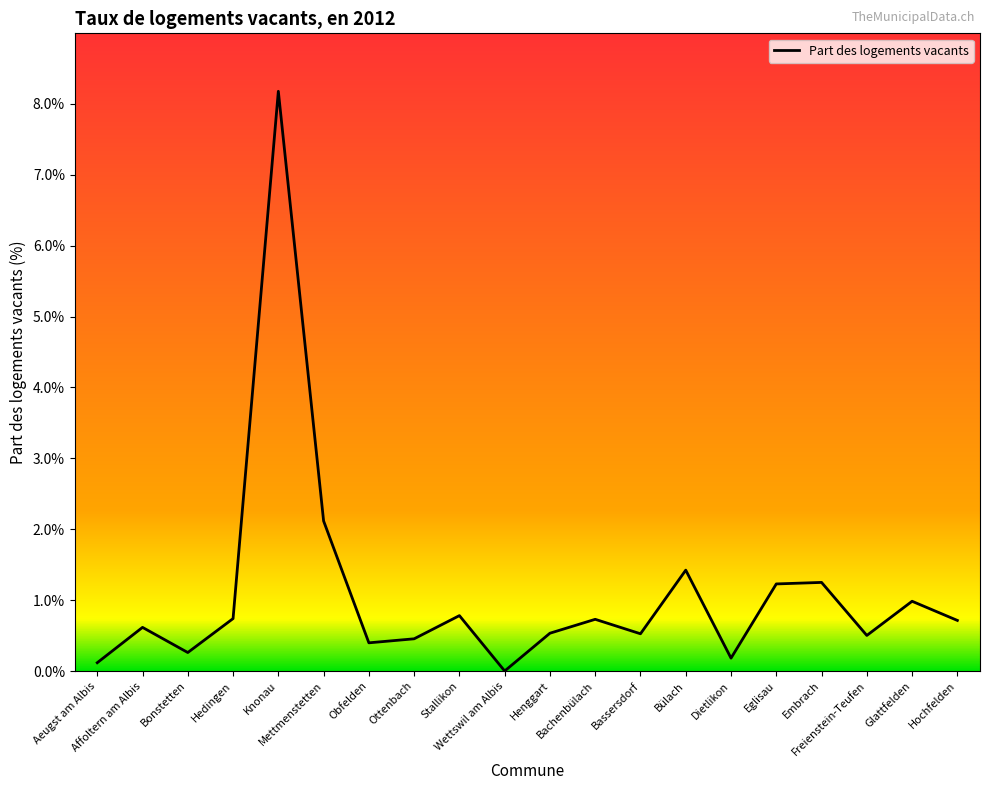

Reading left to right, list all the values displayed in this chart.

0.1	0.6	0.3	0.7	8.2	2.1	0.4	0.5	0.8	0.0	0.5	0.7	0.5	1.4	0.2	1.2	1.2	0.5	1.0	0.7